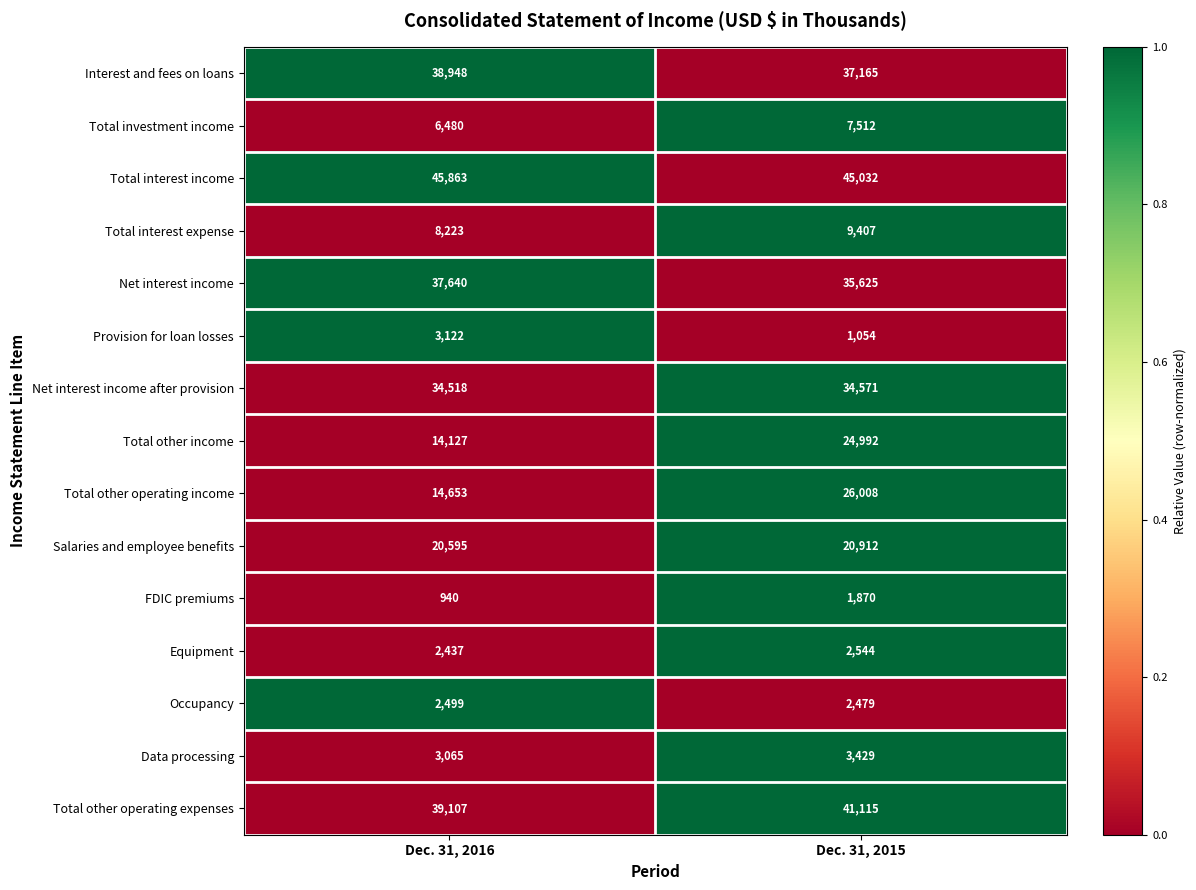

Is the value of Data processing at Dec. 31, 2015 greater than the value of Occupancy at Dec. 31, 2015?

Yes